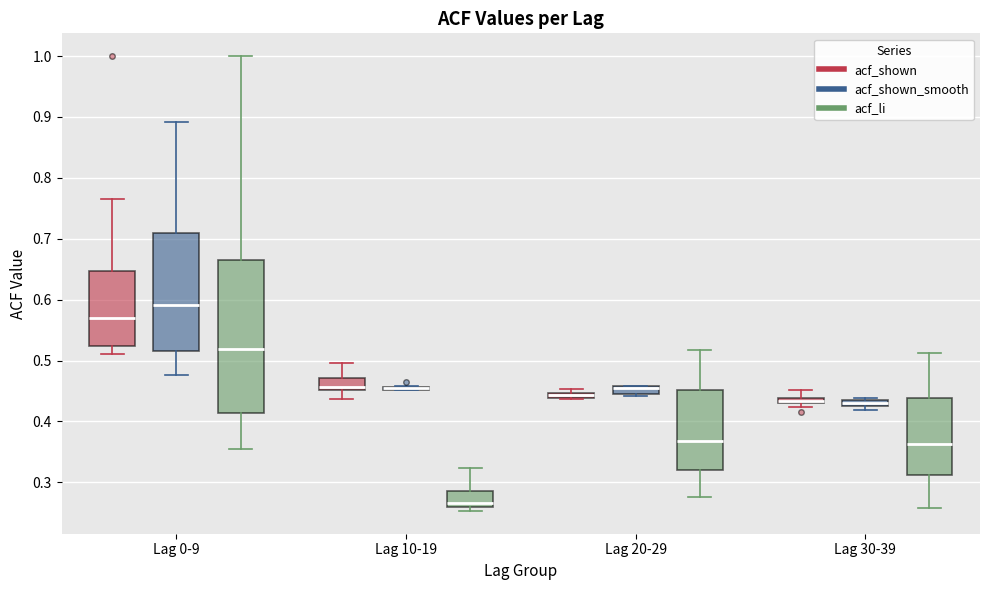

Comparing the boxes themselves (not the whiskers), which one is the tallest?

Lag 0-9 (acf_li)